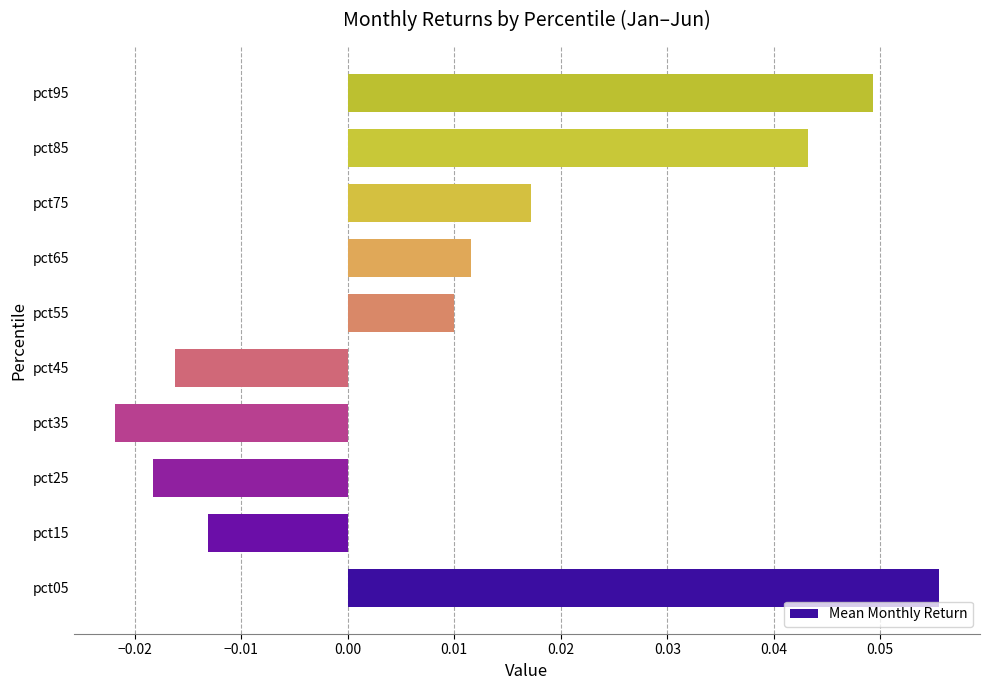

How many bars are there in total?

10